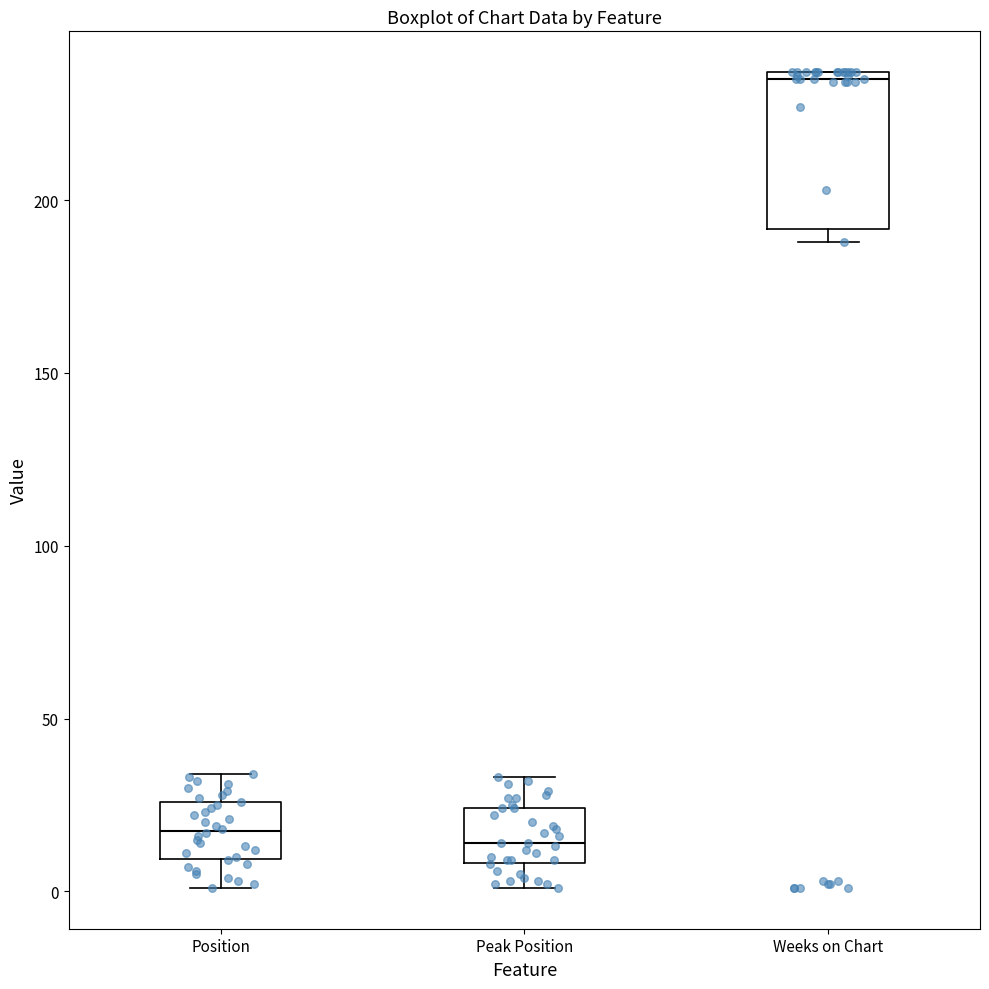

Where is the upper edge of the box for Peak Position on the y-axis? The values are not printed on the chart, so give them approximately, as read against the axis.

25